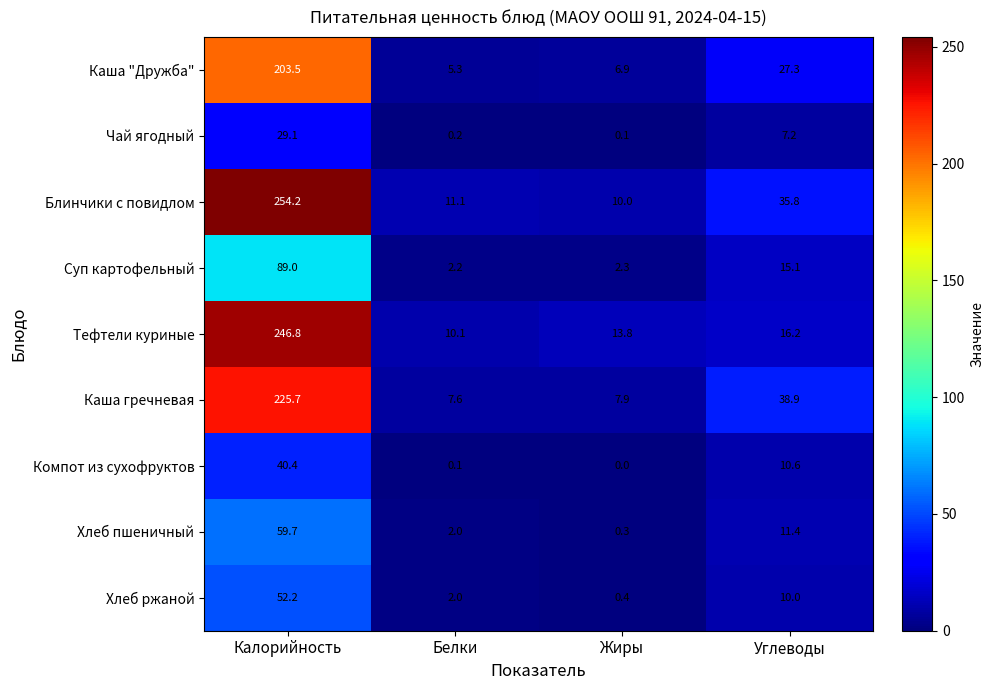

At which label does Каша "Дружба" first exceed 27?

Калорийность